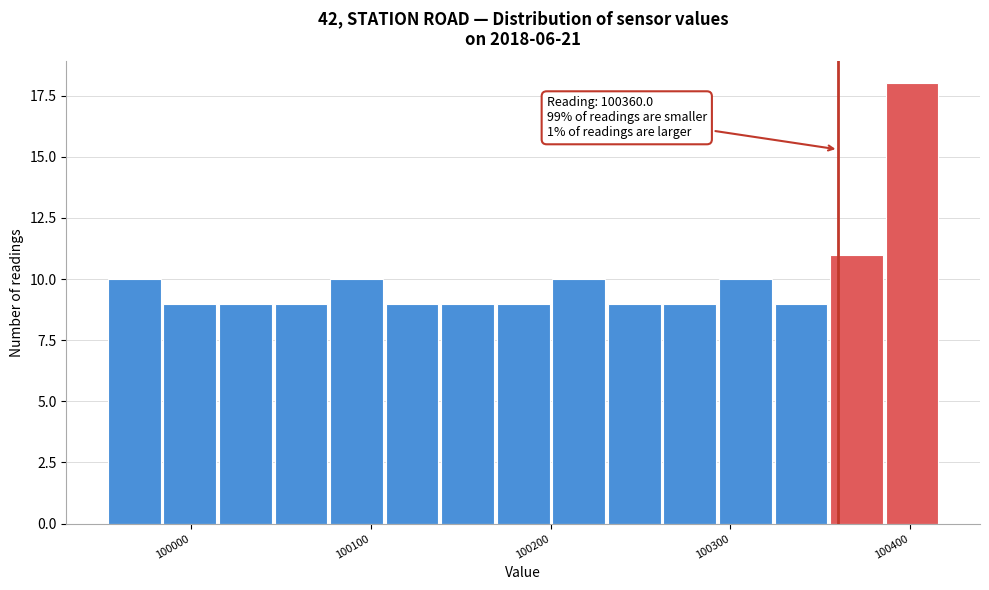

Around what value on the x-axis is the tallest bar? Give the approximate position of its centre, as read against the axis.

100400